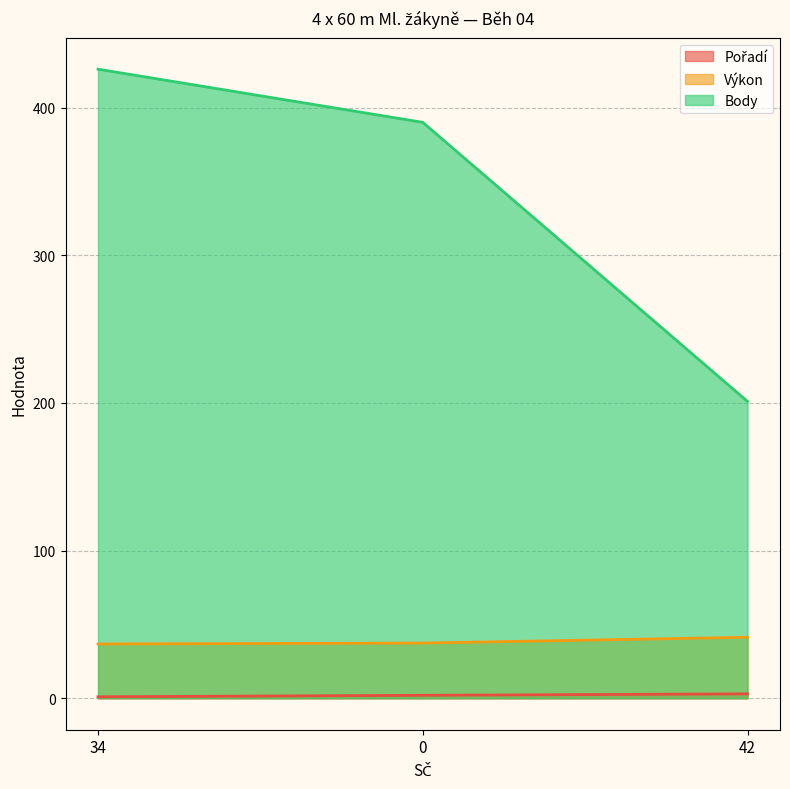

What is the label of the 1st point from the left?

34